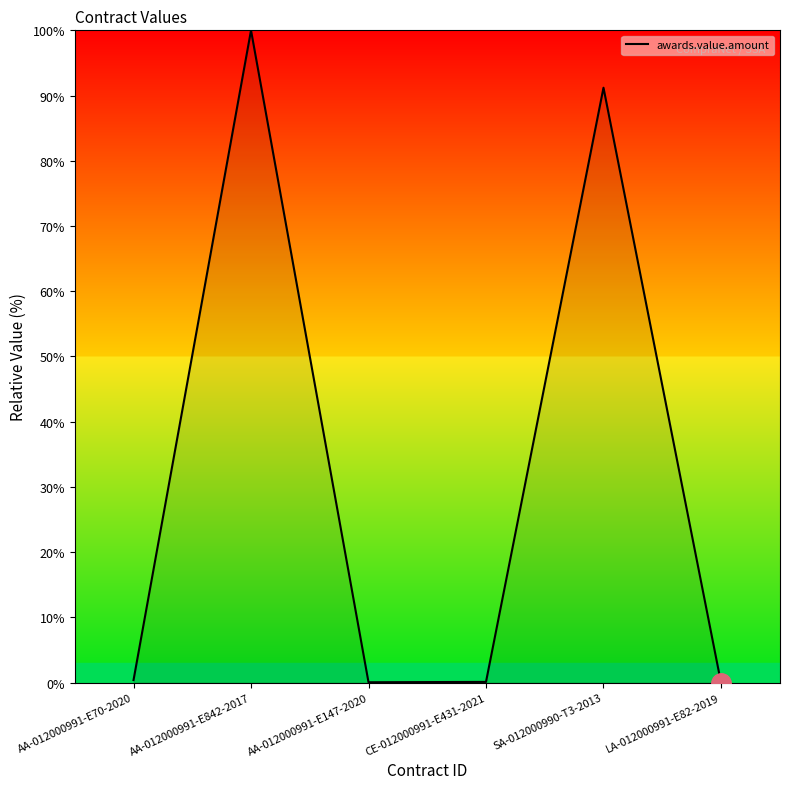

Which category has the highest value across all series?

AA-012000991-E842-2017